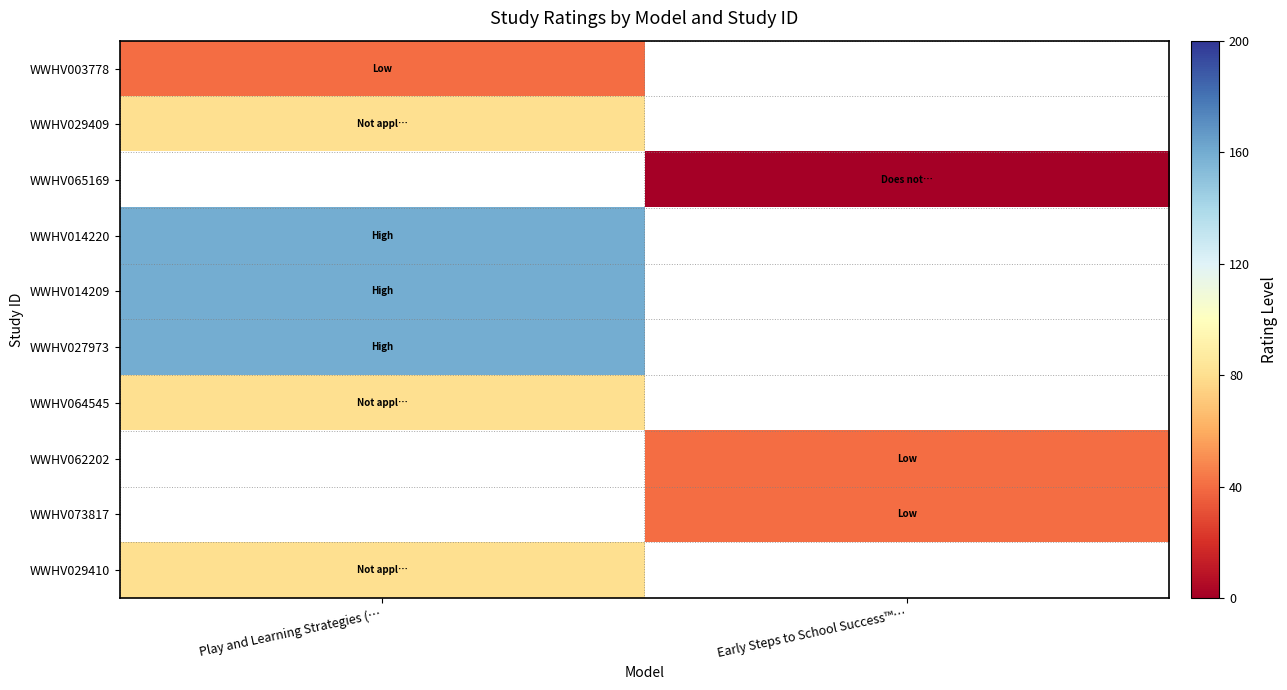

Is the value of WWHV029409 at Early Steps to School Success™… greater than the value of WWHV027973 at Early Steps to School Success™…?

No